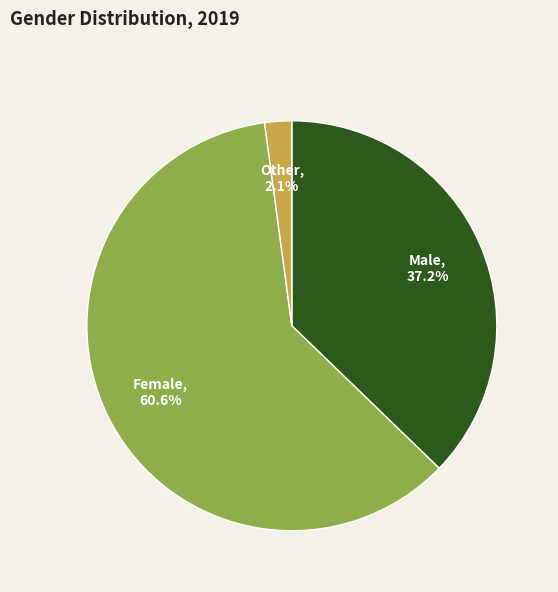

To the nearest percent, what is the average slice percentage?

33%